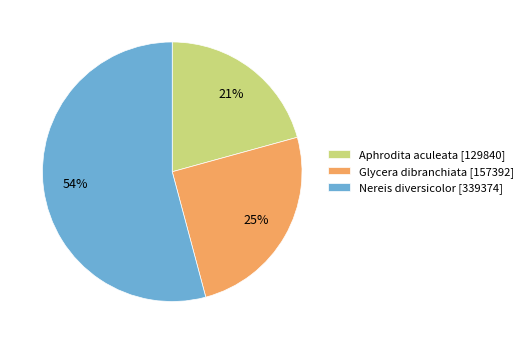

Count the number of slices in the pie.

3